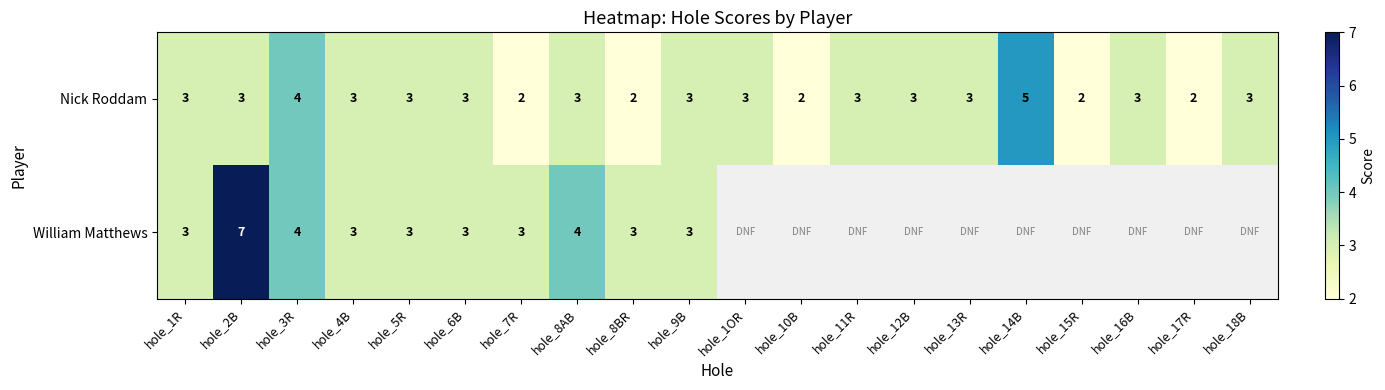

Is it true that Nick Roddam equals 2 at hole_7R?

True